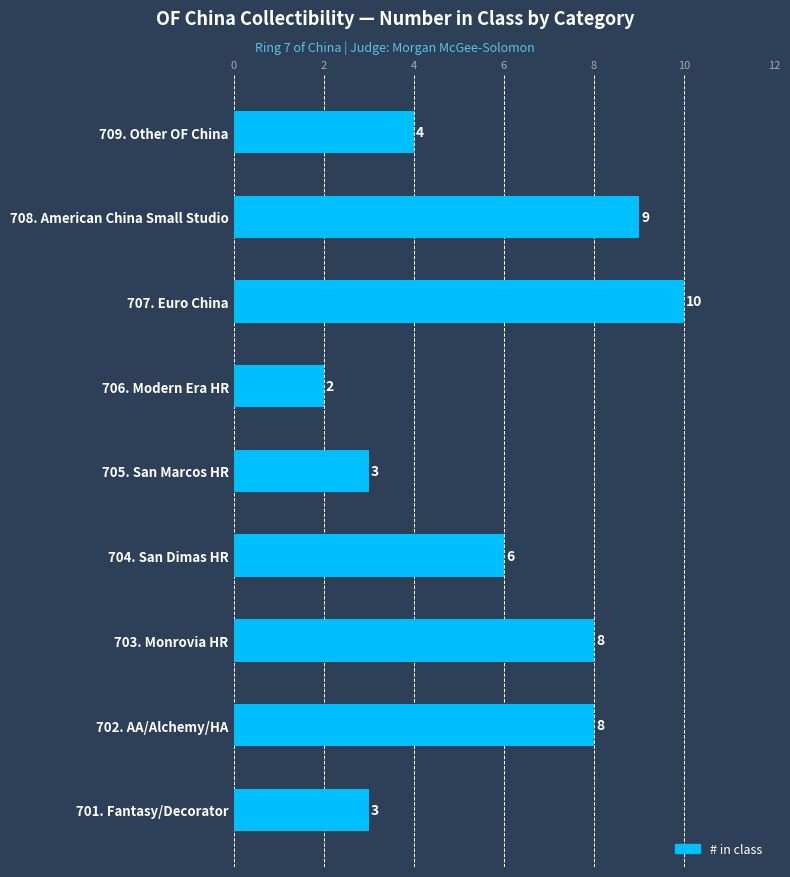

What is the difference between the second highest and second lowest values?

6